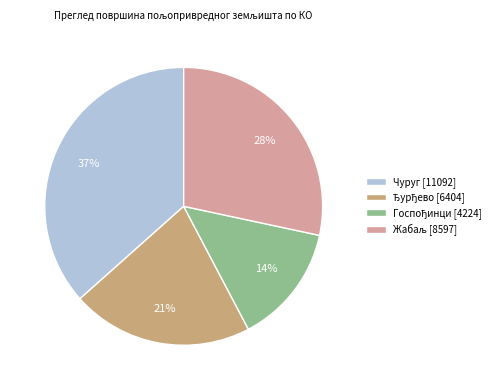

The Чуруг slice represents 37% of the pie. True or false?

True